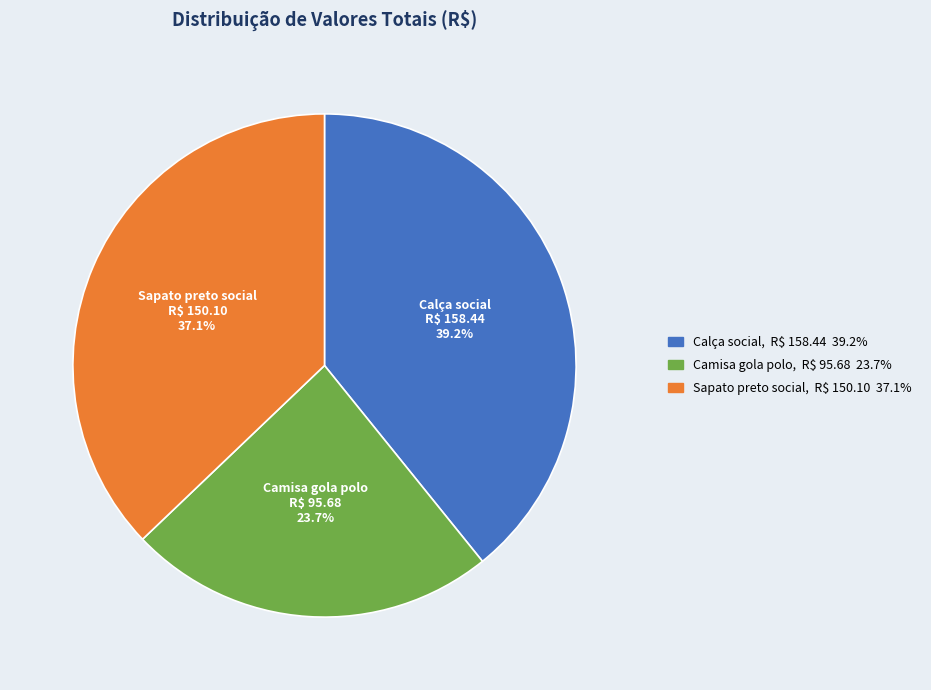

True or false: Sapato preto social accounts for 37% of the total.

True